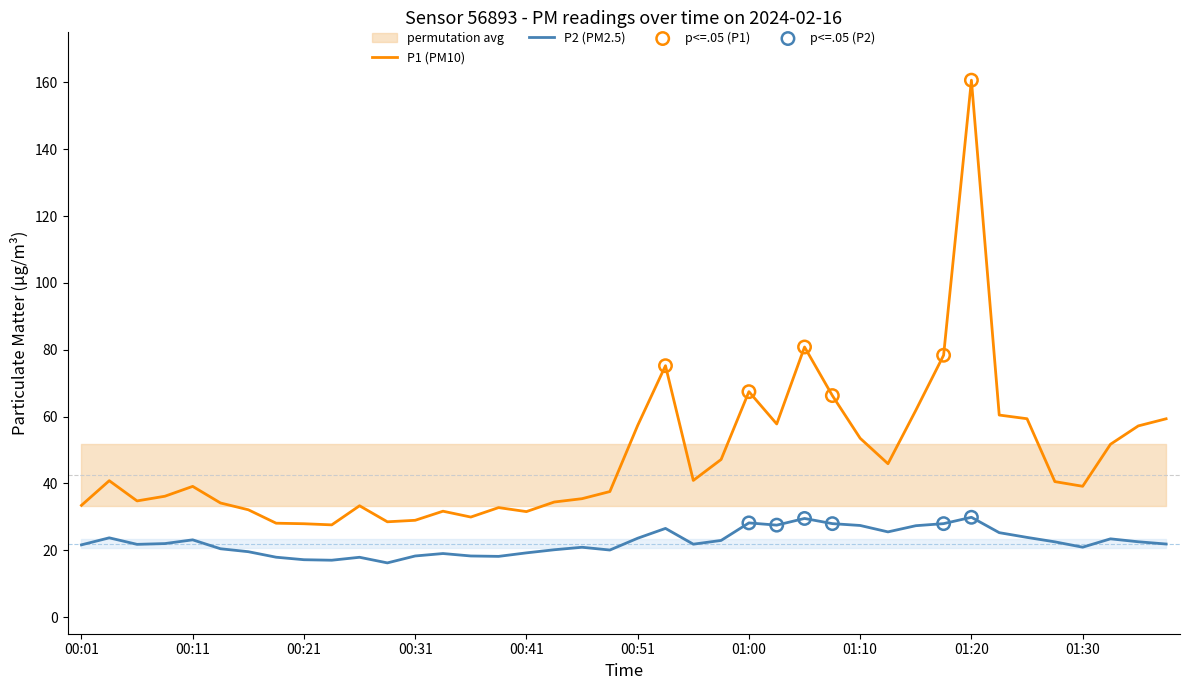

Which series has the largest Y range (max minus min)?

P1